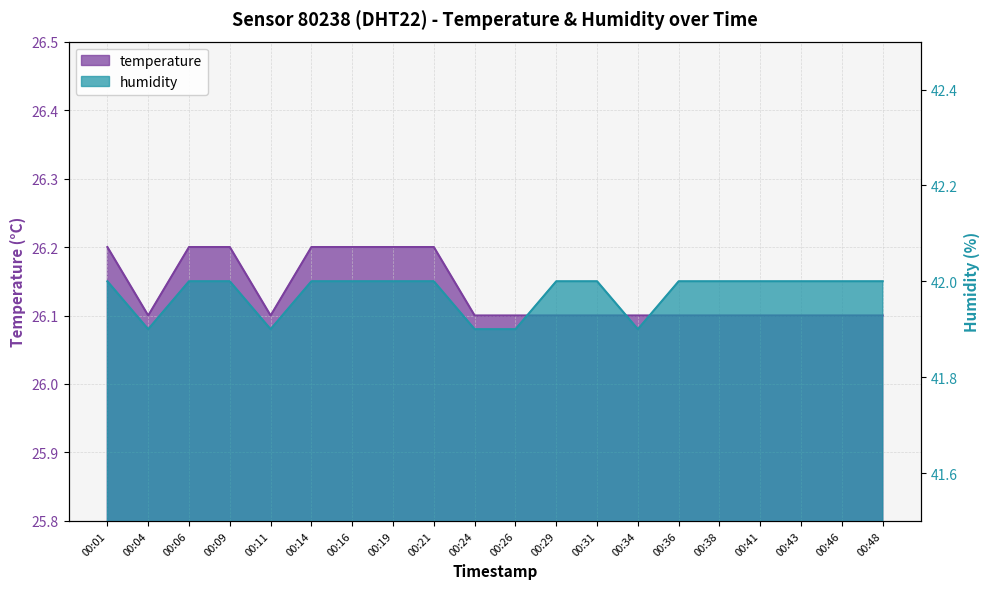

What is the difference between the maximum and minimum values in the temperature series?

0.1